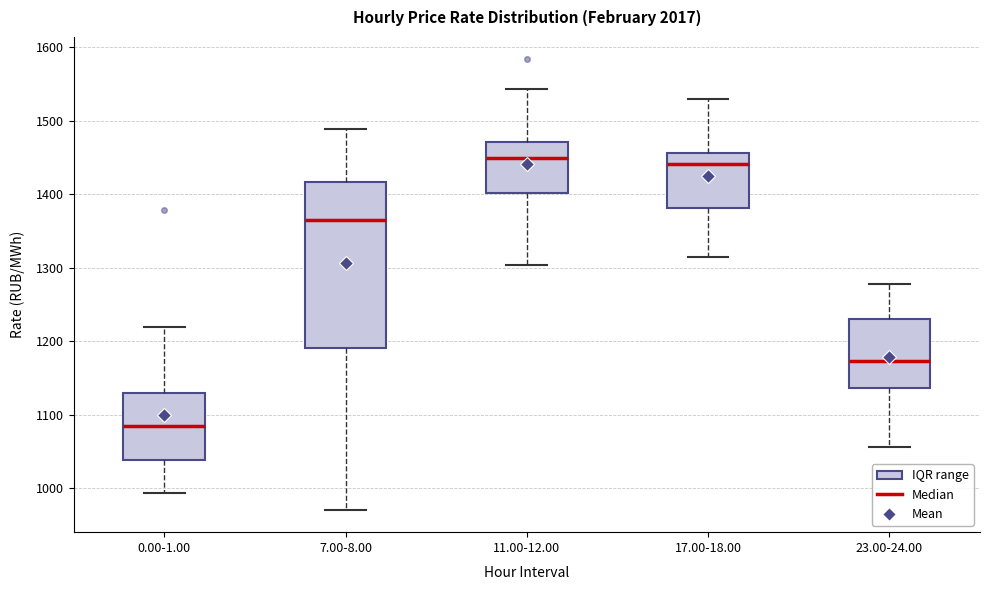

Where is the upper edge of the box for 0.00-1.00 on the y-axis? The values are not printed on the chart, so give them approximately, as read against the axis.

1130